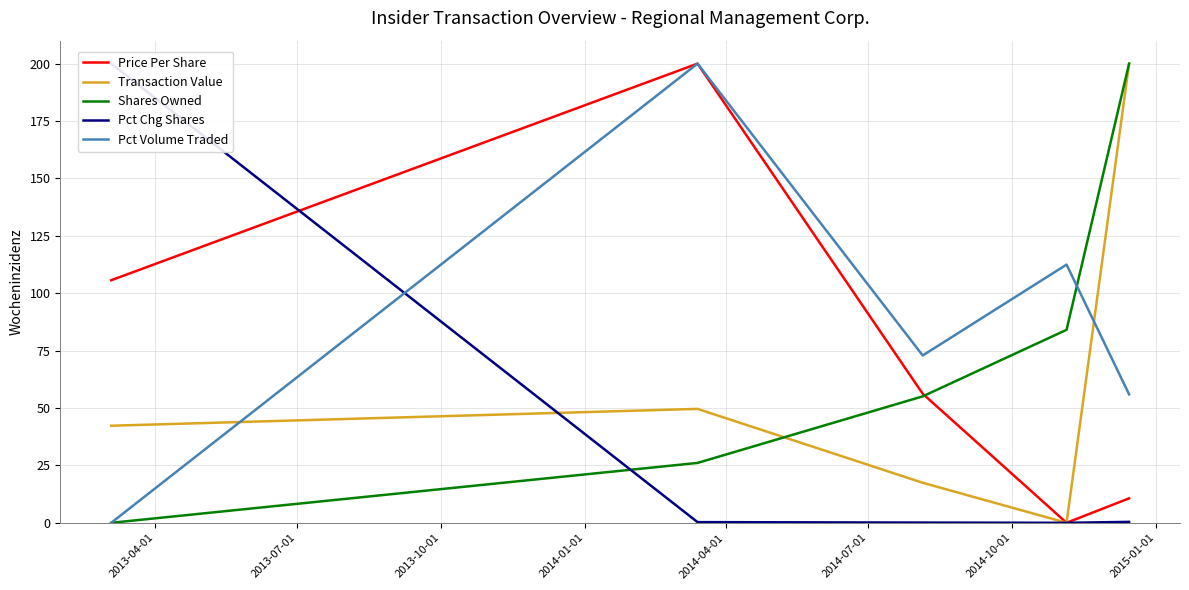

What are all the series names shown in the legend?

Price Per Share, Transaction Value, Shares Owned, Pct Chg Shares, Pct Volume Traded